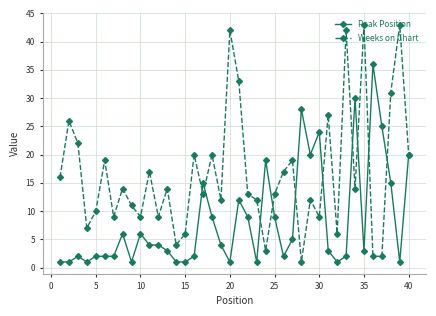

What is the greatest value displayed?

43